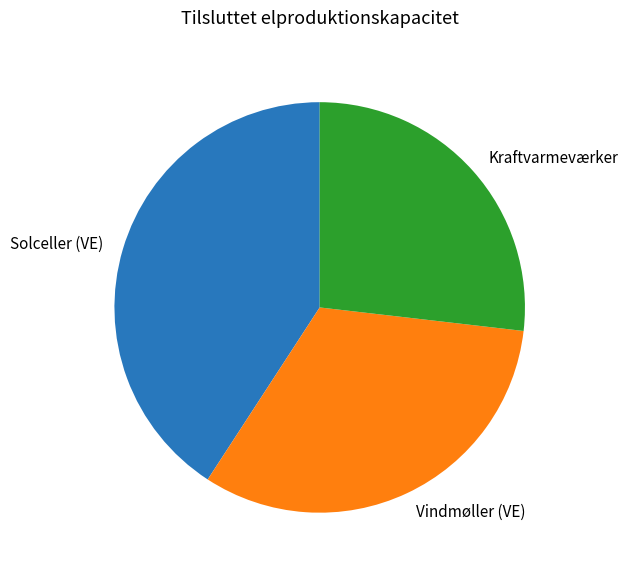

True or false: Kraftvarmeværker accounts for 27% of the total.

True